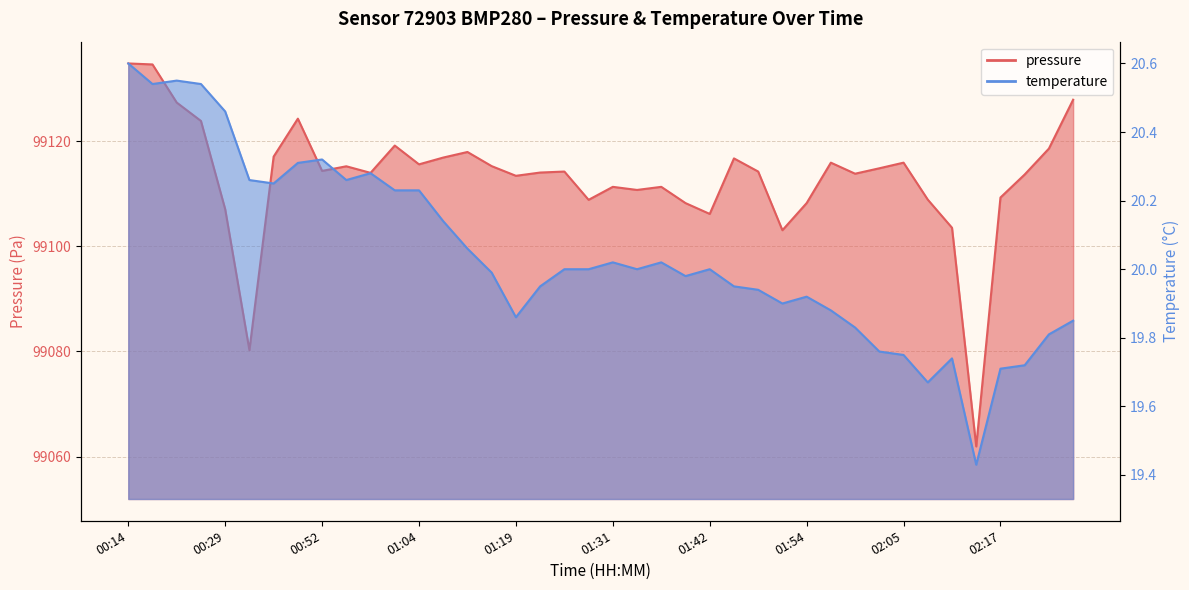

Between 01:22 and 01:39, which is larger?

01:22